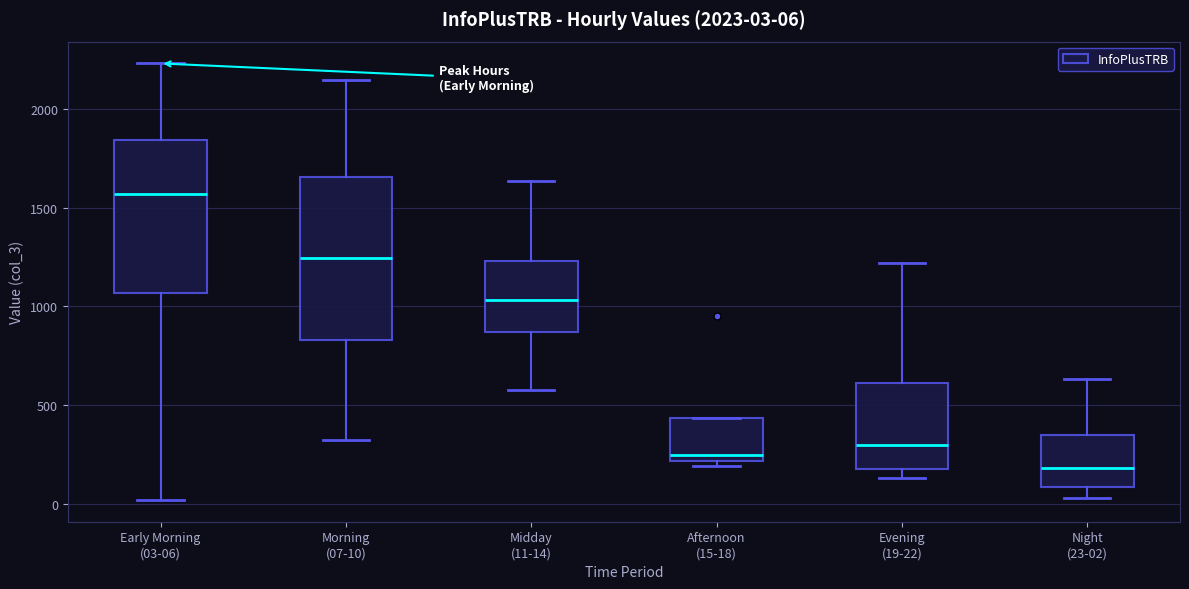

Which box has the highest median line?

Early Morning (03-06)